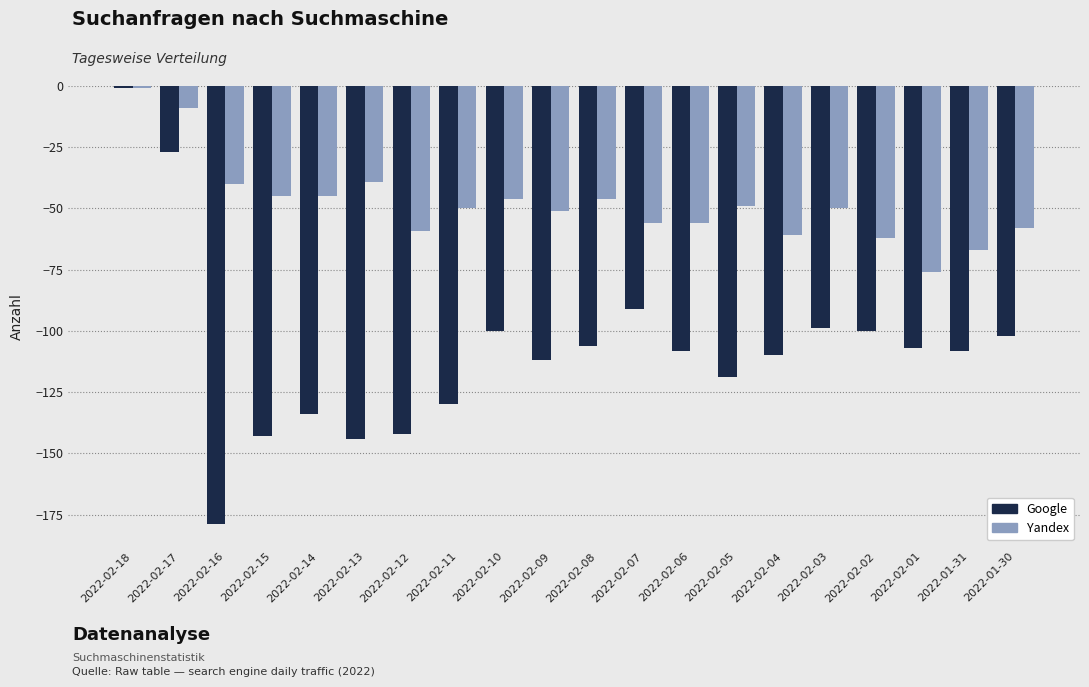

Which series has the widest spread of values?

Google